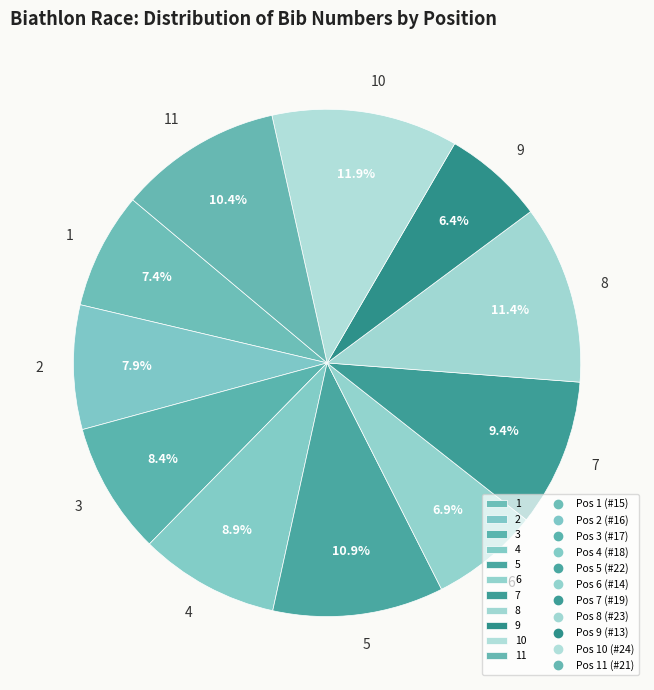

How much of the chart is everything except 10?

88.1%